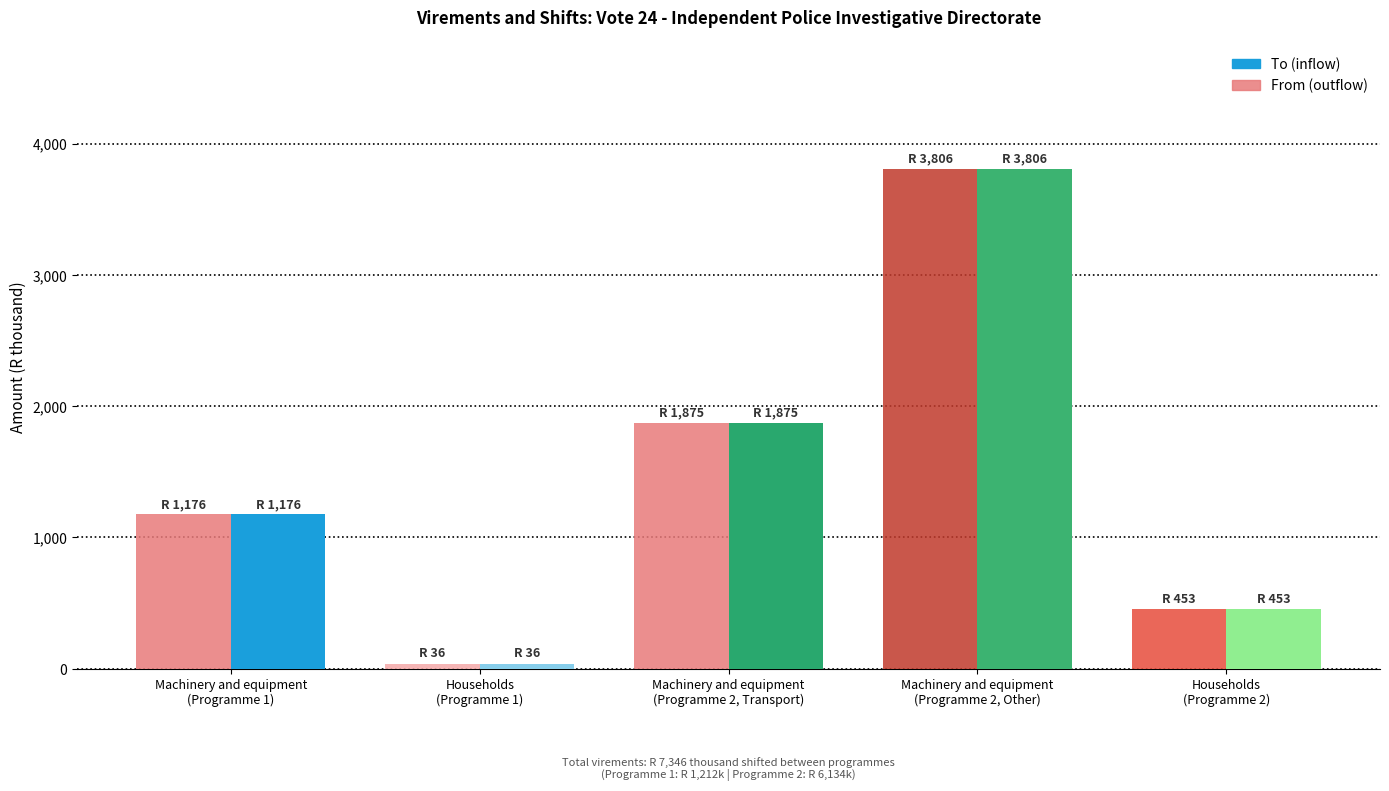

Read the To (inflow) value at Machinery and equipment
(Programme 1), to the nearest 50.

1200